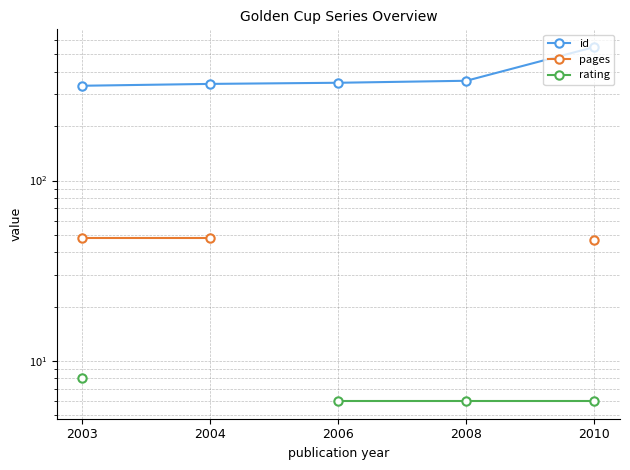

Which has a higher value, 2008 or 2010?

2010